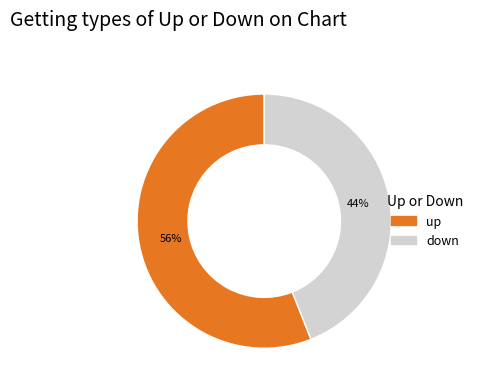

How many slices are in this pie chart?

2